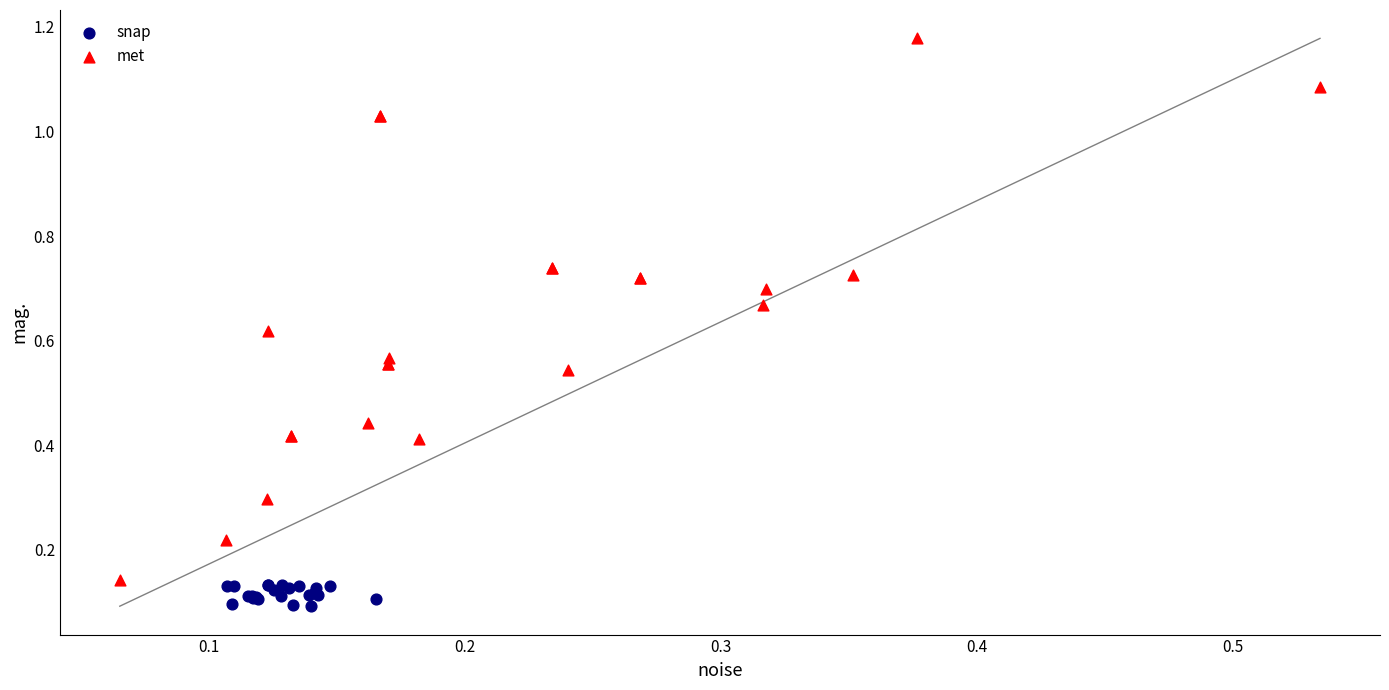

Which series has the largest Y range (max minus min)?

met